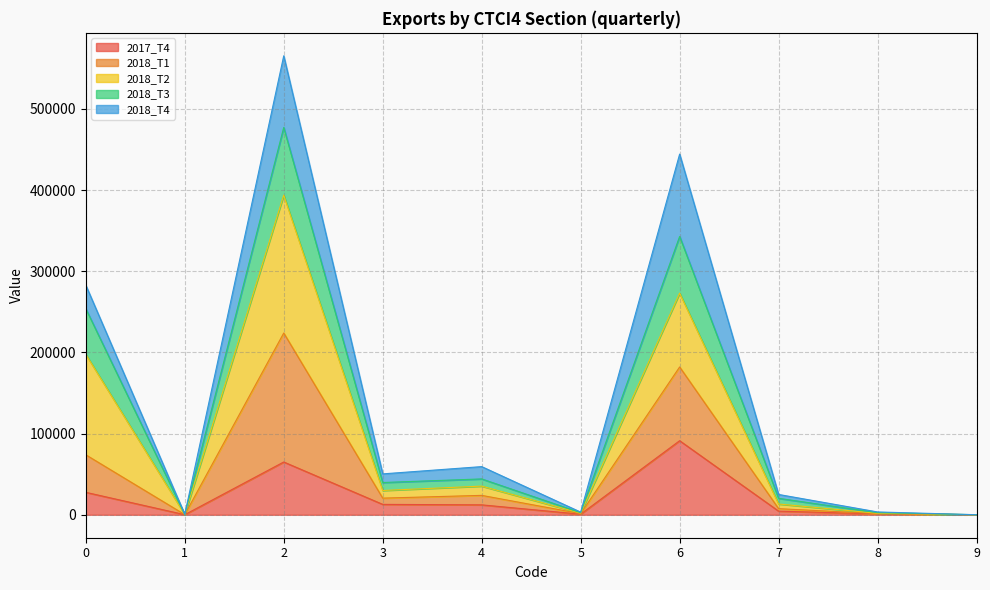

How many lines are shown in the chart?

5